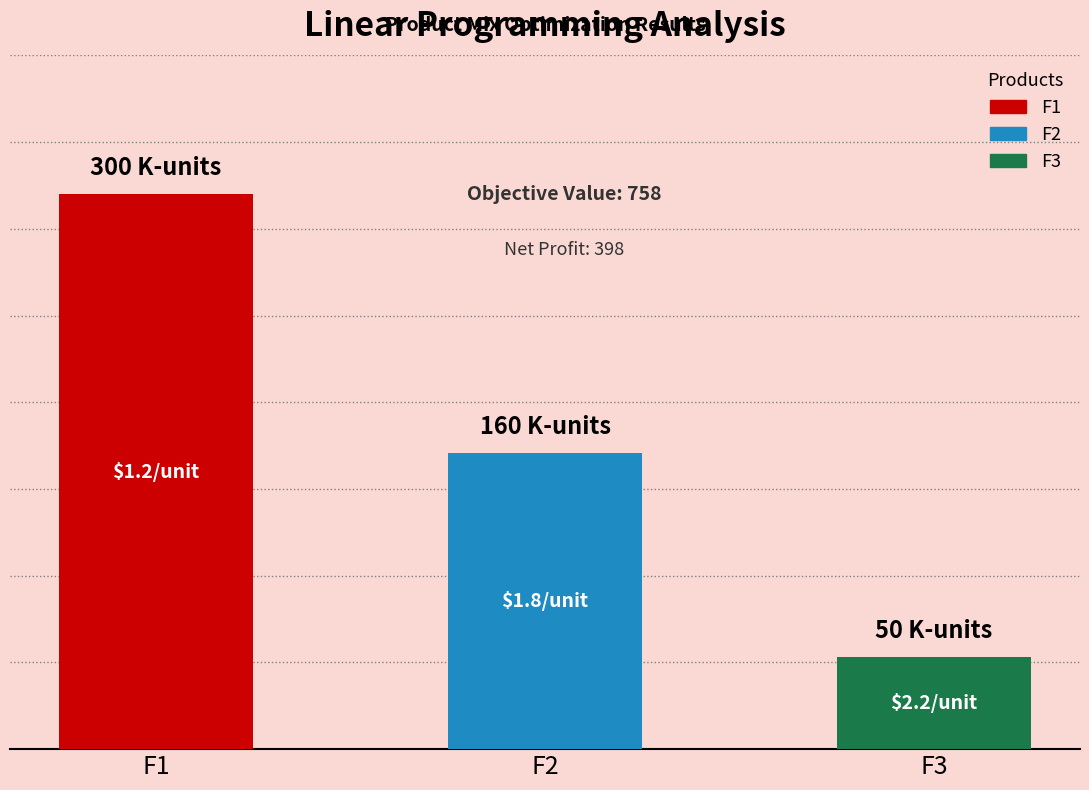

Read the value at F3.

50